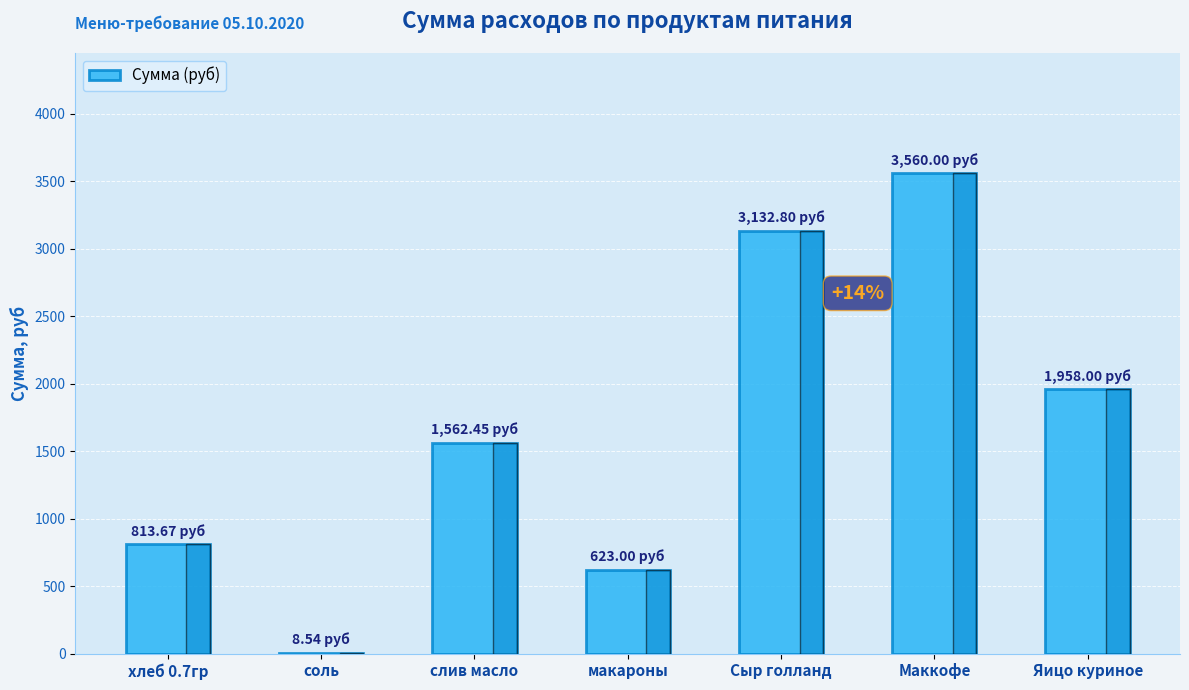

At which category does the chart reach its peak across all series?

Маккофе